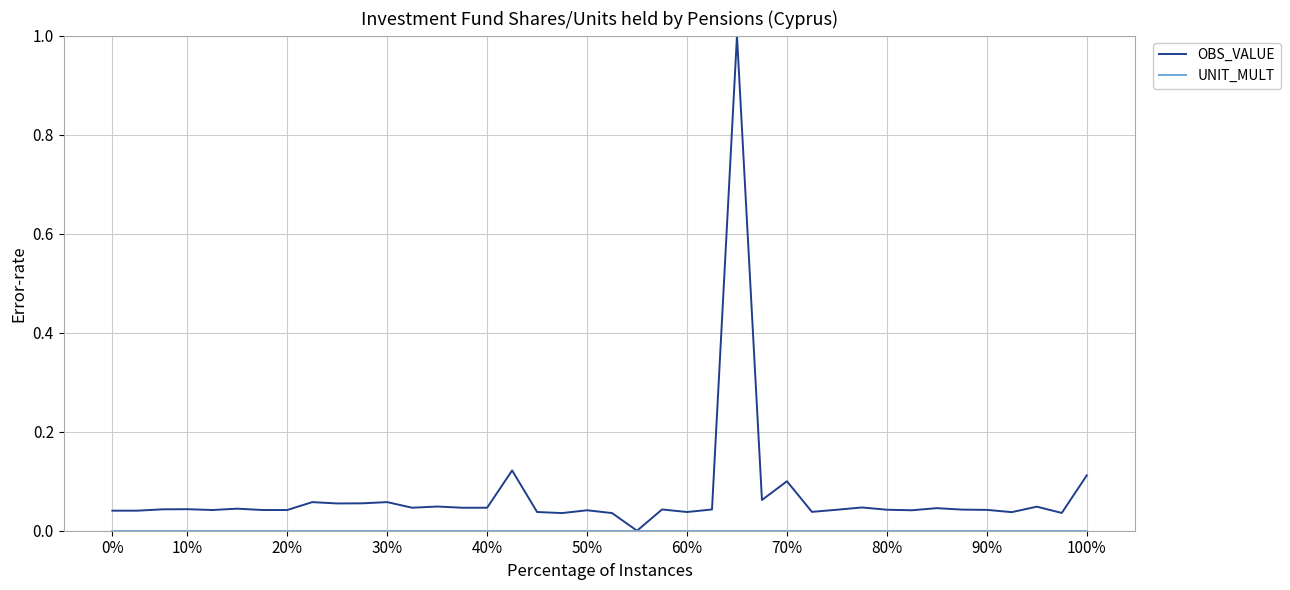

What is the sum of all OBS_VALUE values?

2.9